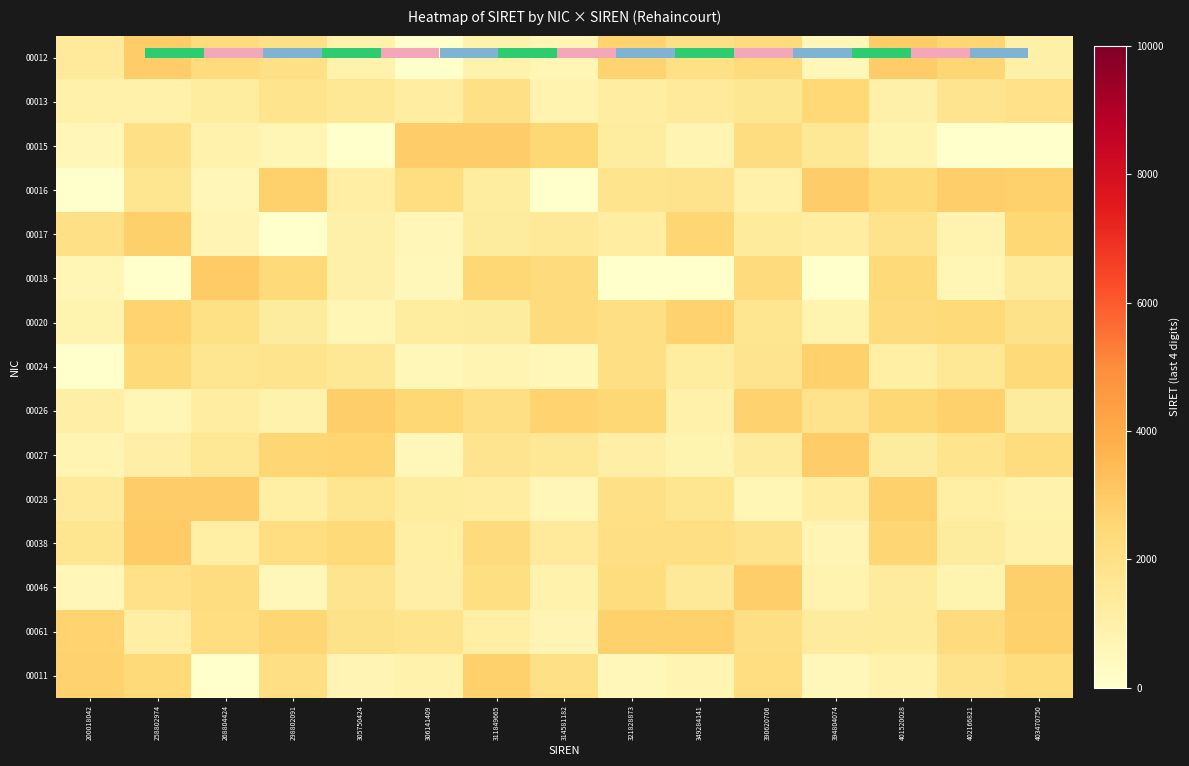

True or false: 00012 has a value of 1516.5 at 321828873.

False